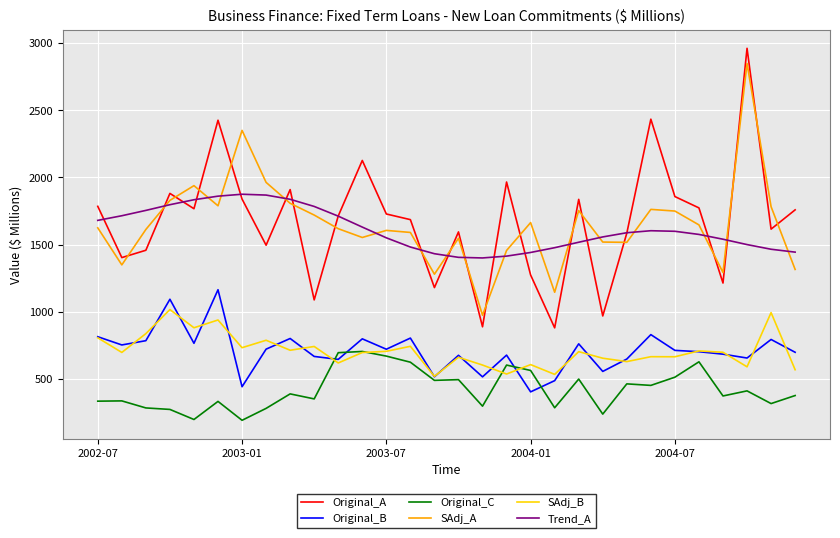

Which series has the widest spread of values?

Original_A